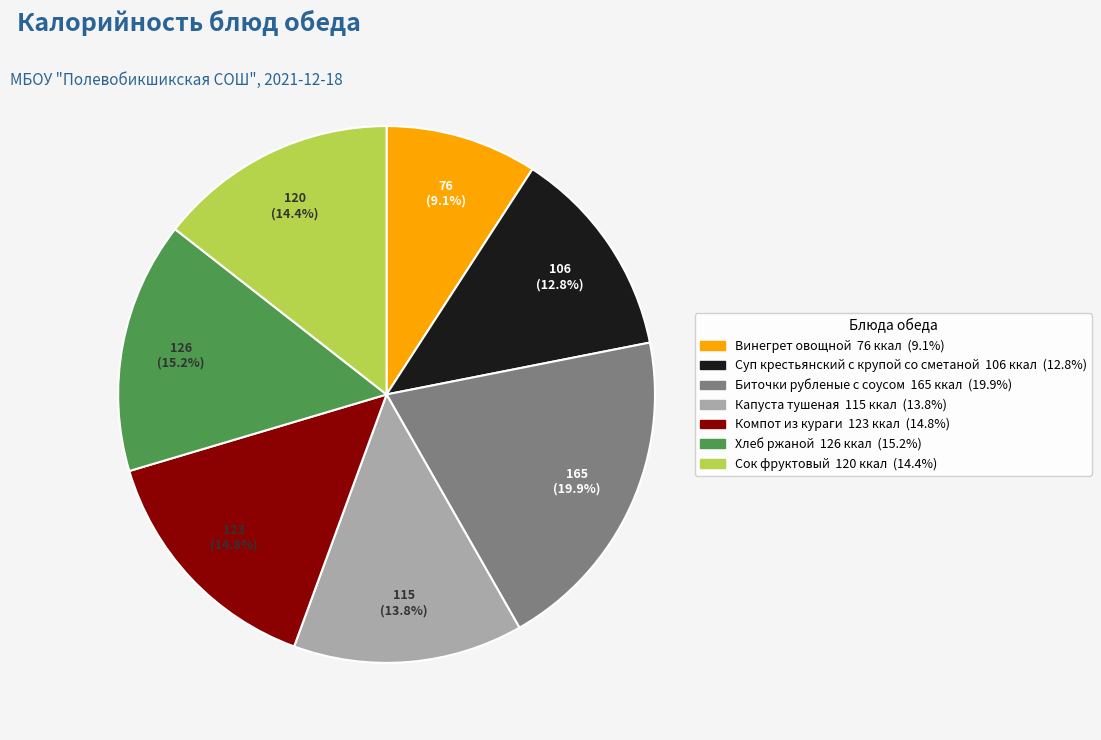

True or false: Винегрет овощной accounts for 9% of the total.

True